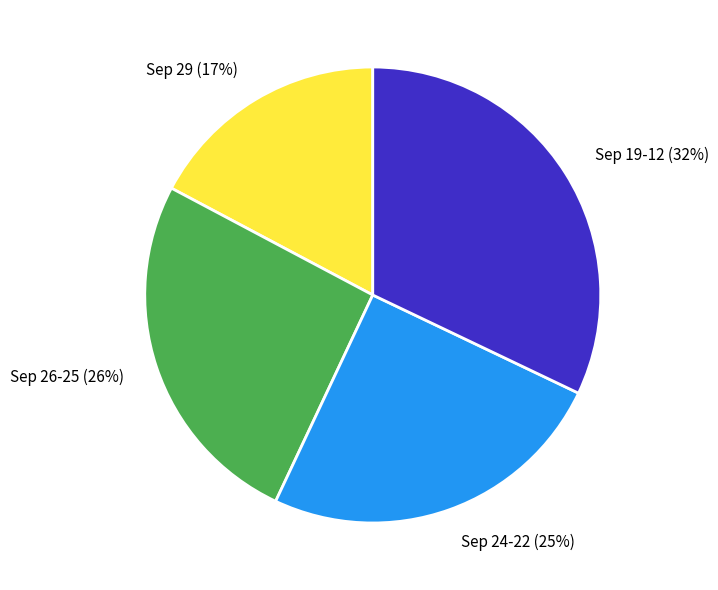

Approximately how many times larger is the value at Sep 24-22 compared to Sep 26-25?

1.0